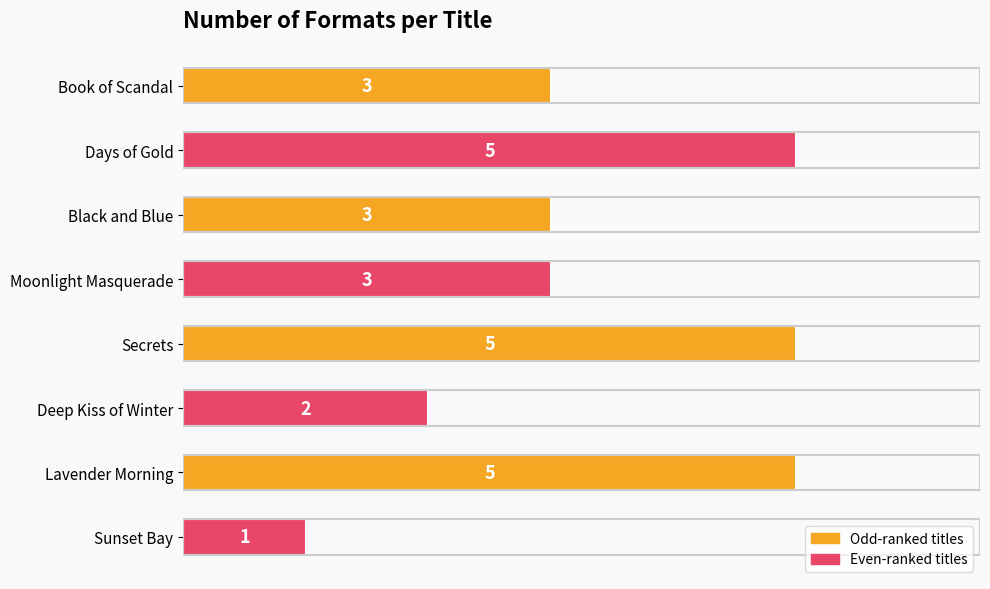

What value does the data have at Moonlight Masquerade?

3